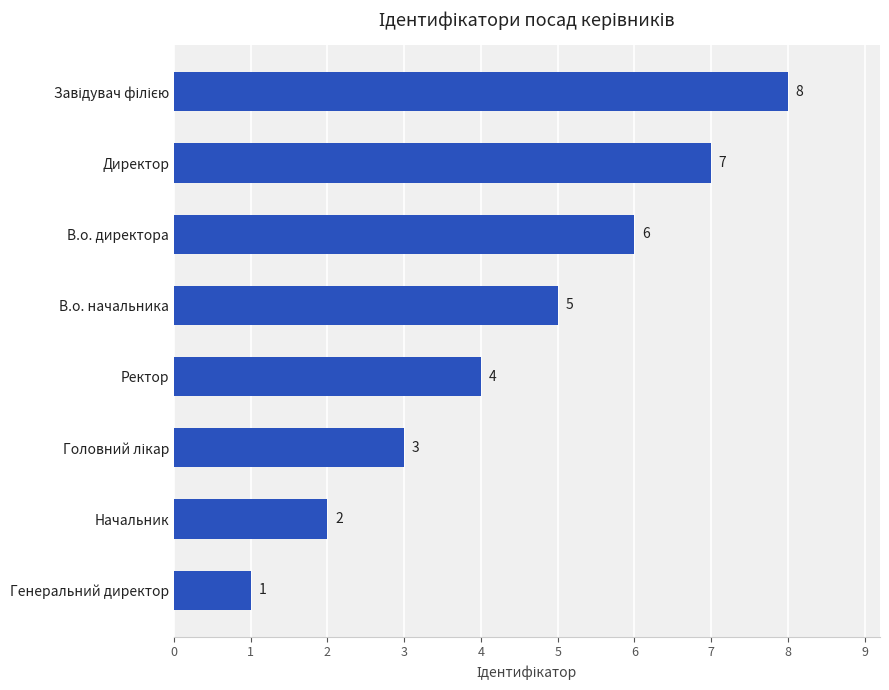

At which label is the value closest to 4?

Ректор